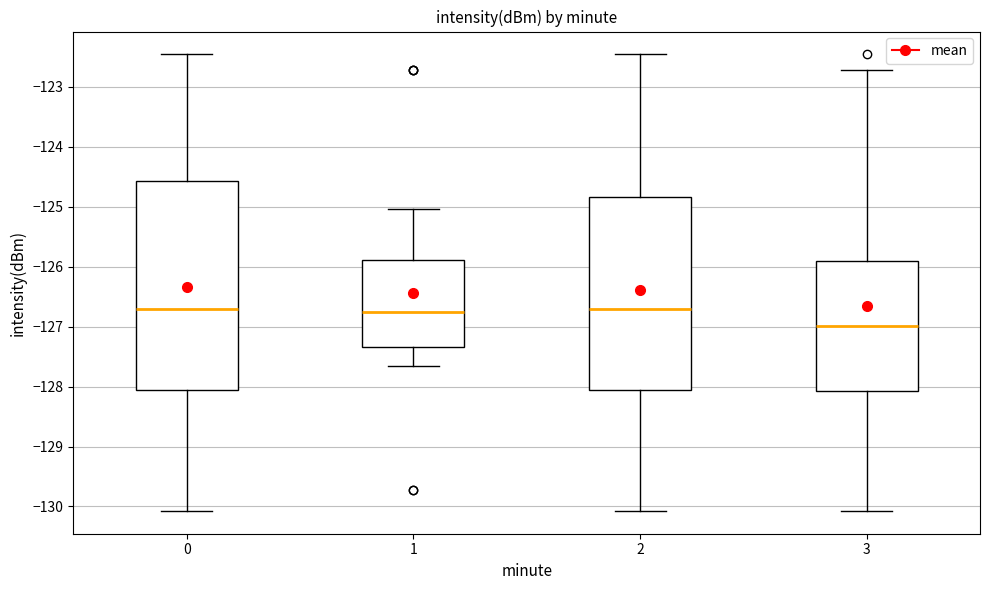

Where does the upper whisker of the box at x = 1 end on the y-axis? The values are not printed on the chart, so give them approximately, as read against the axis.

-125.0